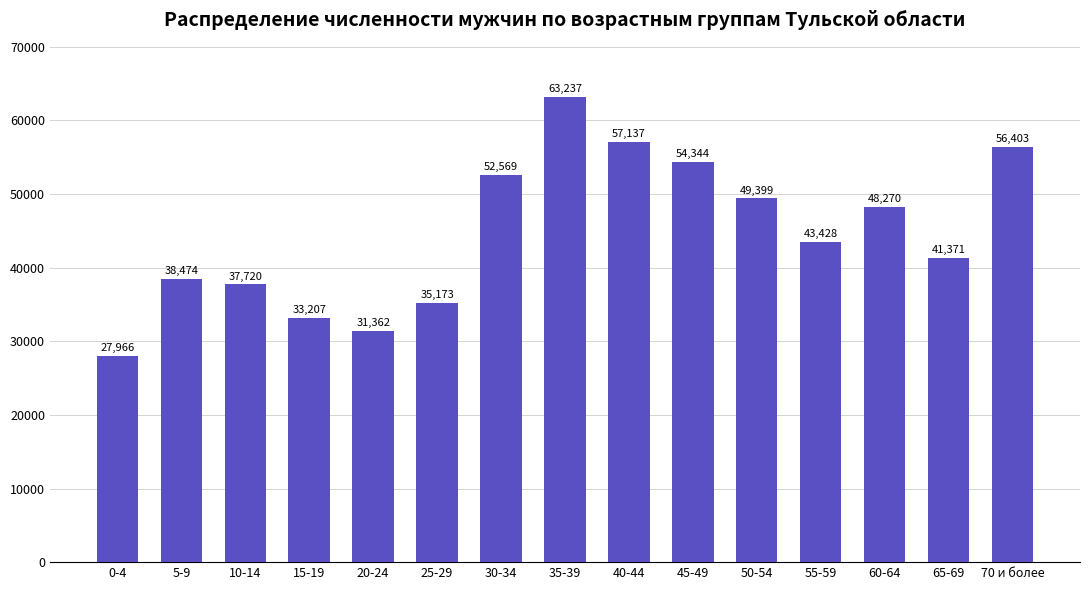

What is the difference between the second highest and minimum values?

29171